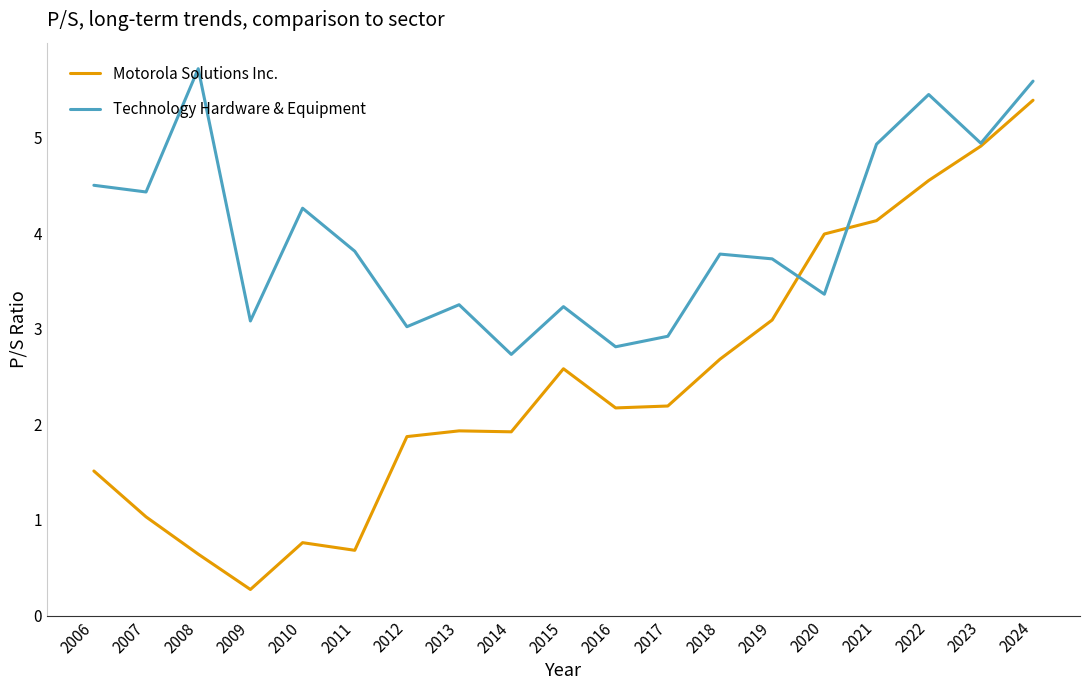

What is the difference between the maximum and minimum values in the Motorola Solutions Inc. series?

5.1